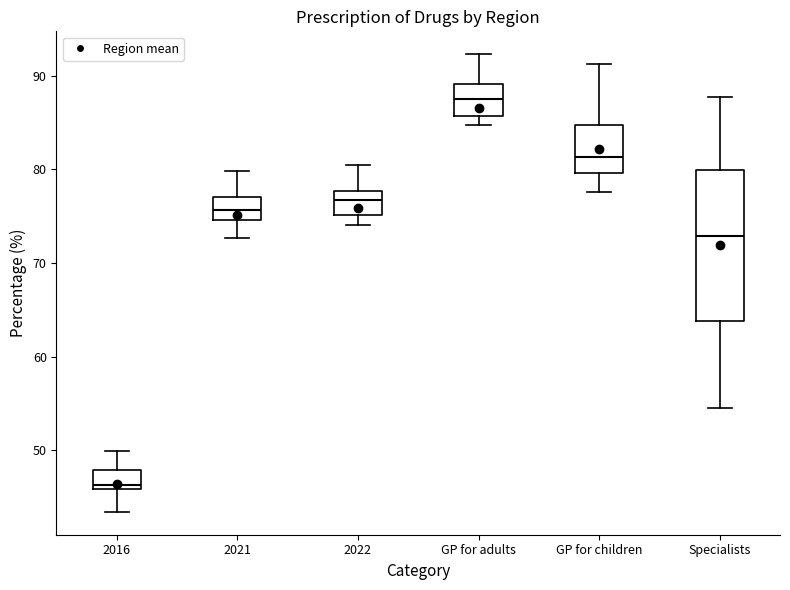

Where is the lower edge of the box for GP for children on the y-axis? The values are not printed on the chart, so give them approximately, as read against the axis.

80